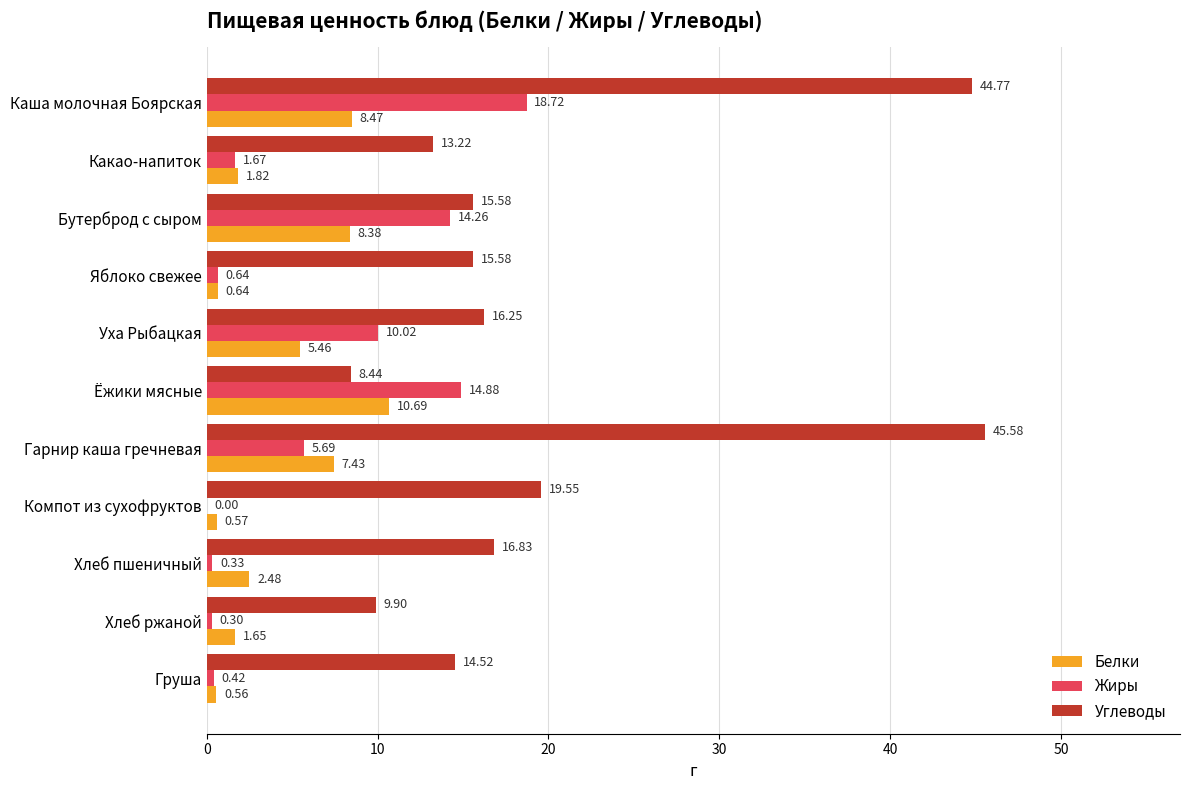

Between Бутерброд с сыром and Уха Рыбацкая, which series saw the biggest shift?

Жиры